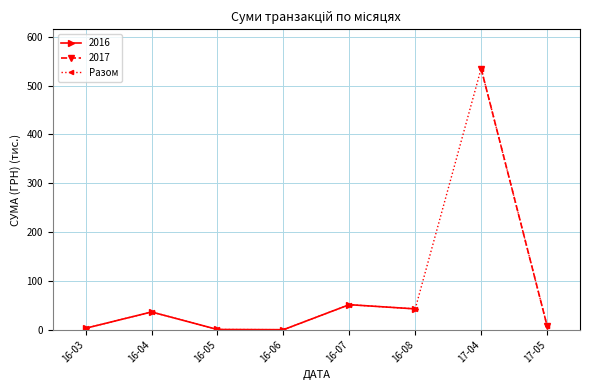

At which label does the data first exceed 36?

16-04